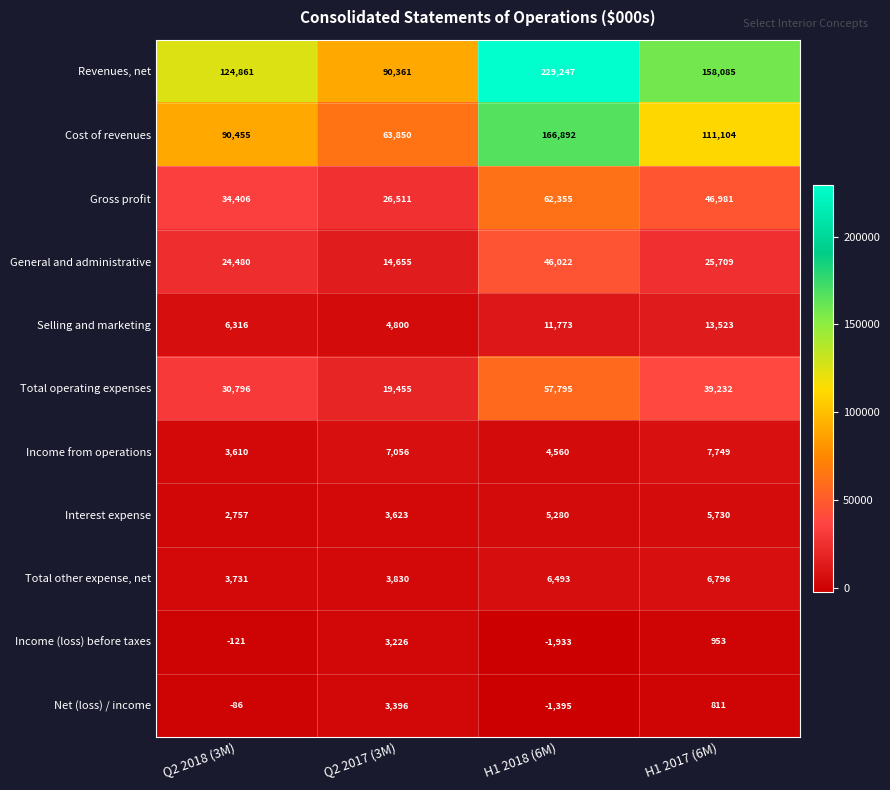

True or false: Selling and marketing has a value of 1527 at Q2 2018 (3M).

False